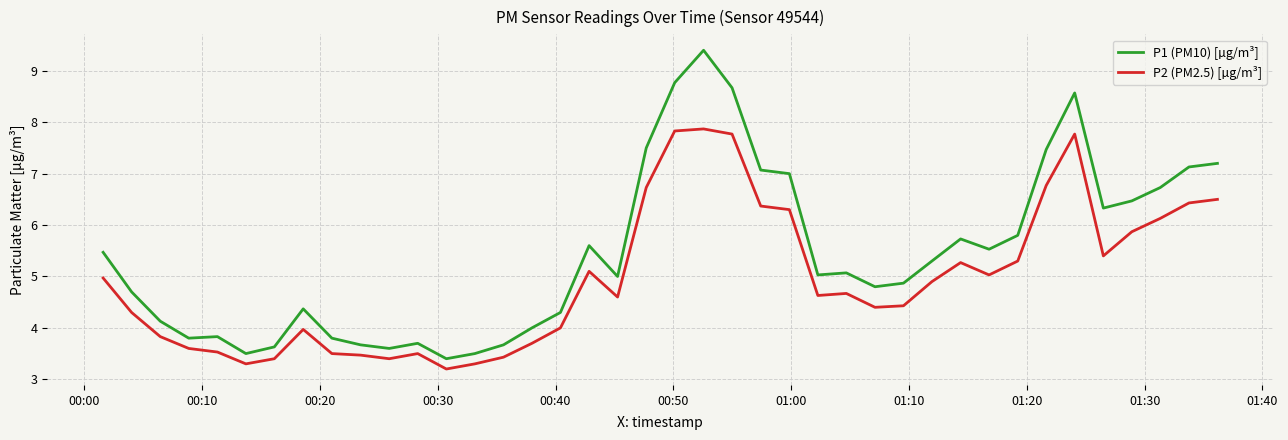

List the series in order of their overall mean, lowest first.

P2 (PM2.5) [µg/m³], P1 (PM10) [µg/m³]